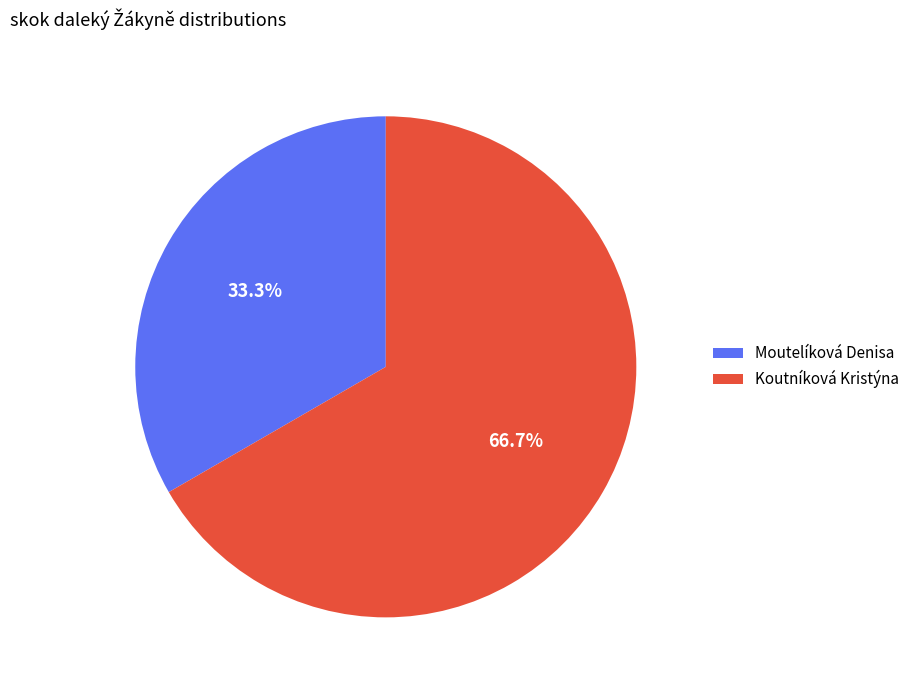

What percentage do Moutelíková Denisa and Koutníková Kristýna together represent?

100.0%